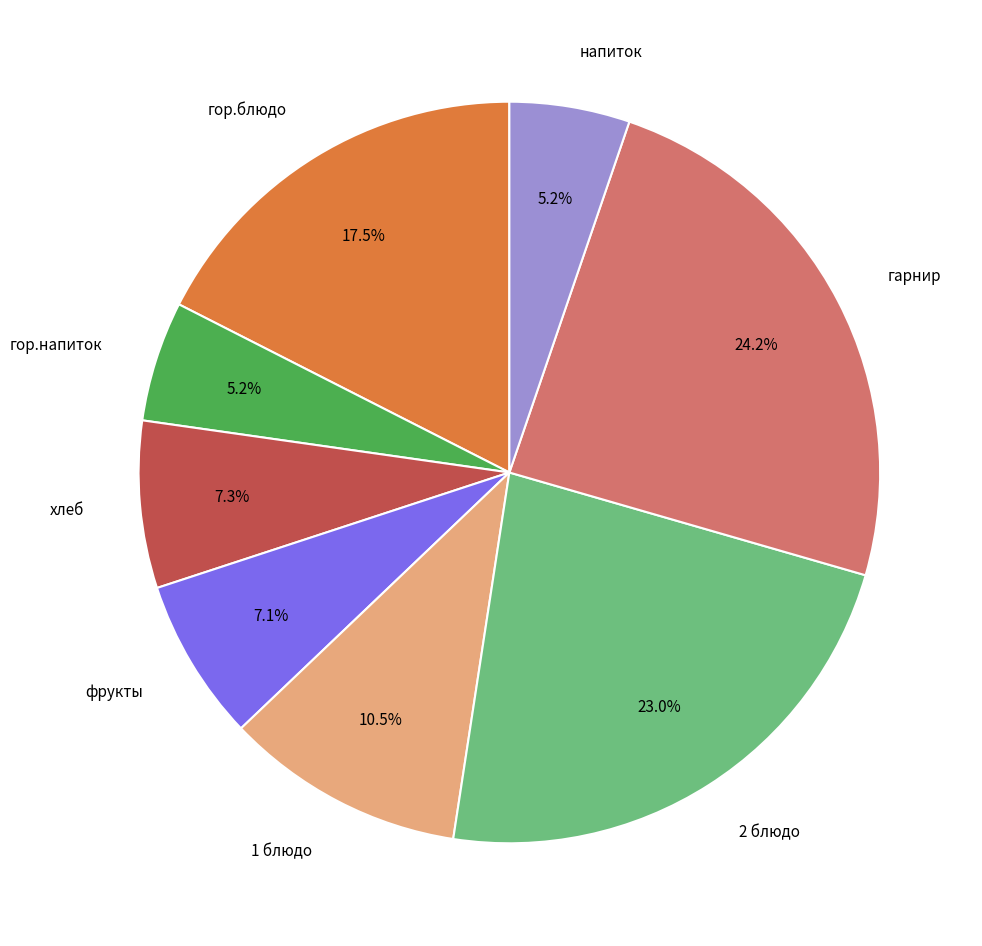

Which slice is the largest?

гарнир